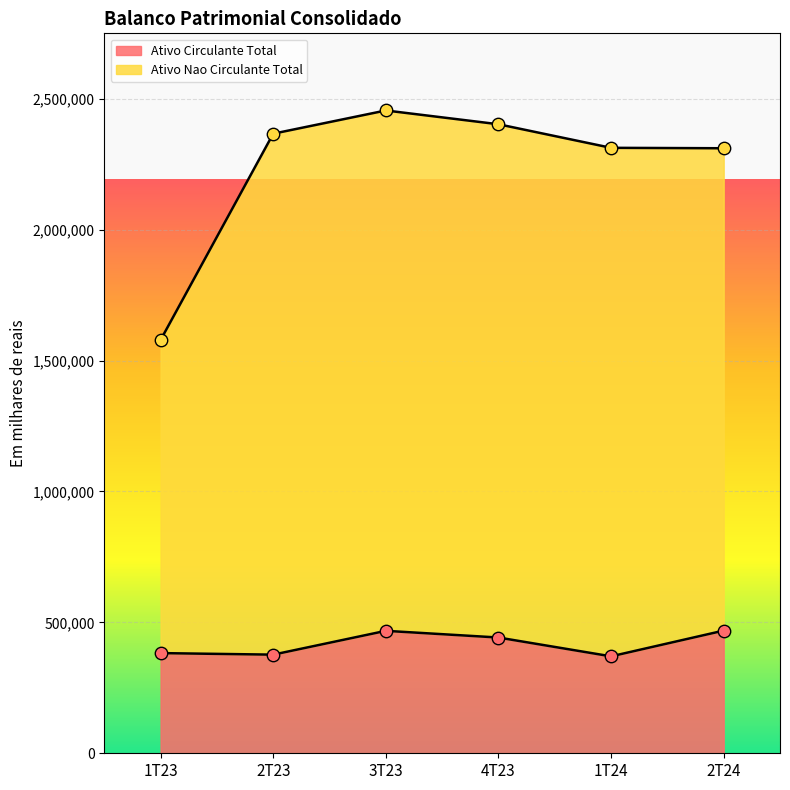

What are all the series names shown in the legend?

Ativo Circulante Total, Ativo Nao Circulante Total